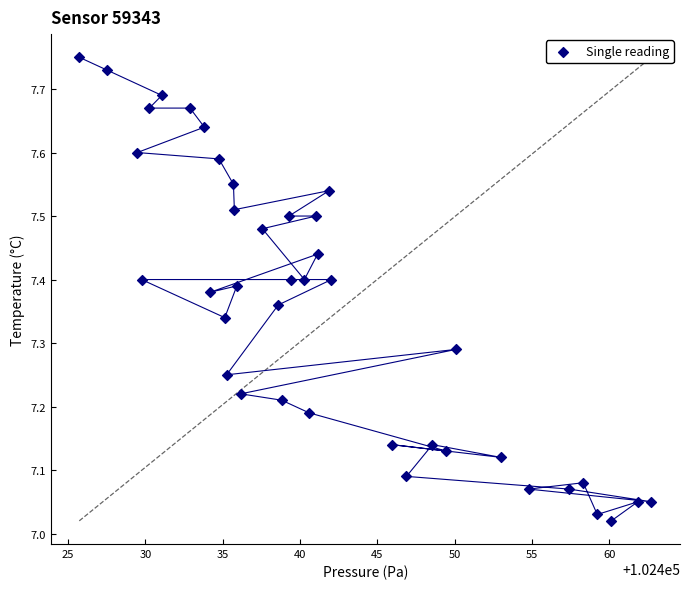

What is the range of Y values (max minus min)?

0.7